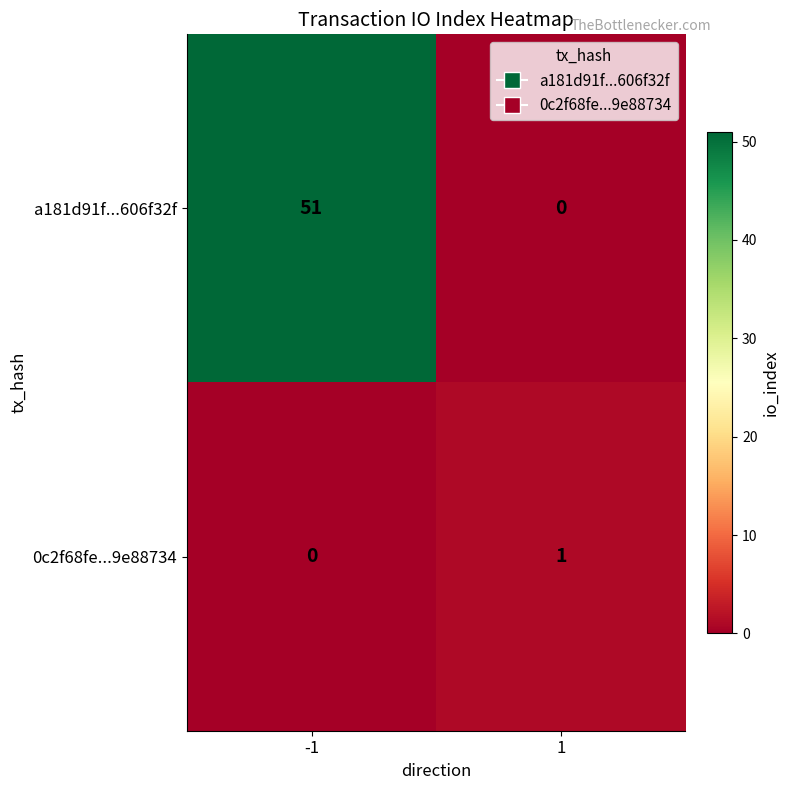

How many values in the 0c2f68fe...9e88734 series are below 1?

1